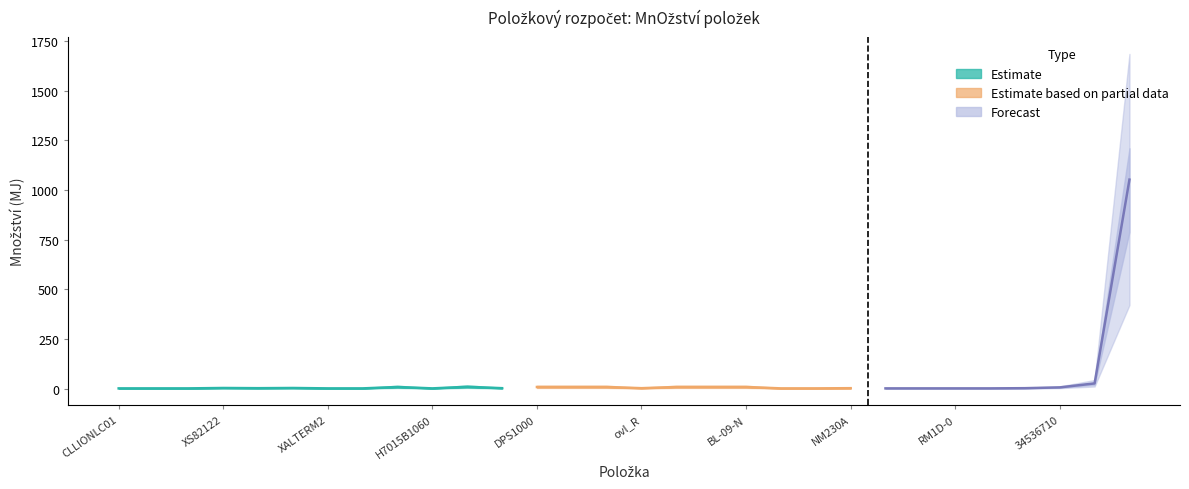

At which label does množství first exceed 2?

XS82122